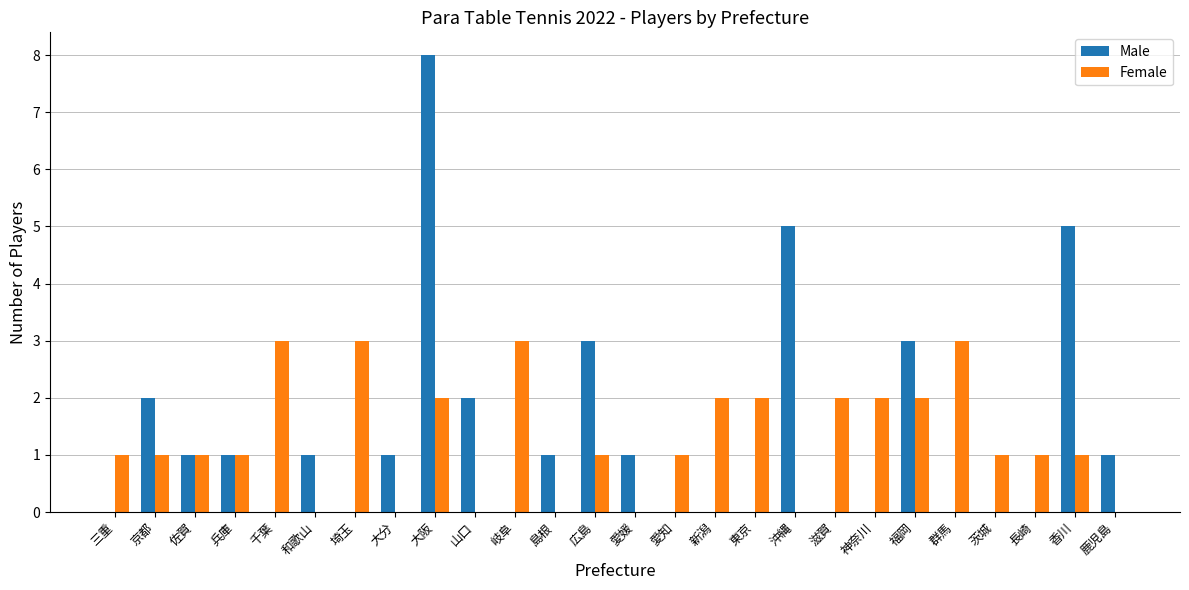

The value of Female at 広島 is 2. True or false?

False